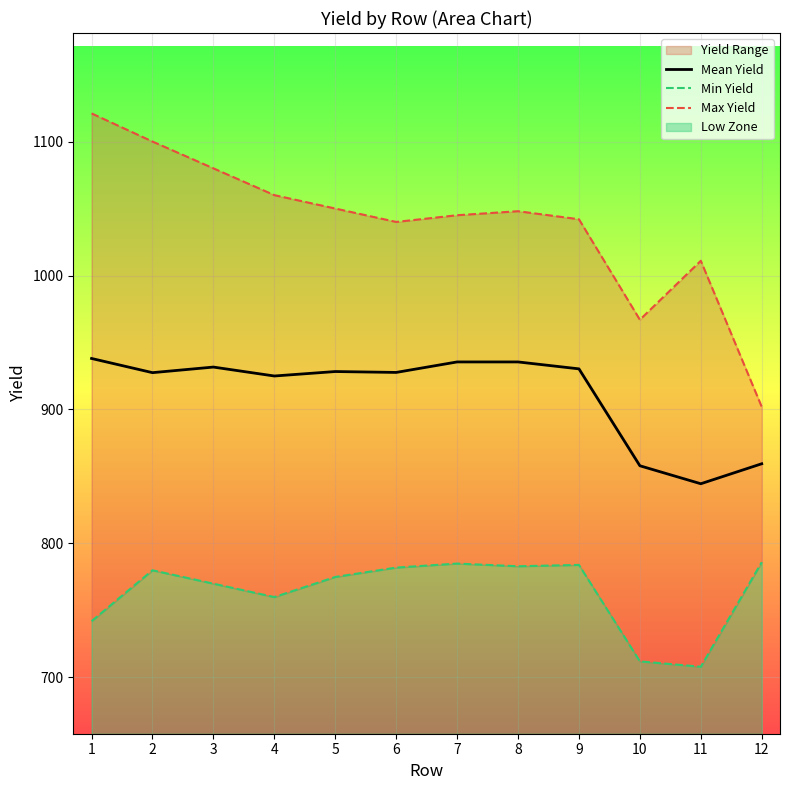

Reading right to left, transcribe all the data shown in this chart.

Mean Yield: 859.5	844.6	858.0	930.3	935.5	935.5	927.7	928.3	925.0	931.7	927.5	938.1
Min Yield: 786.0	708.0	712.0	784.0	783.0	785.0	782.0	775.0	760.0	770.0	780.0	742.0
Max Yield: 902.0	1011.0	967.0	1042.0	1048.0	1045.0	1040.0	1050.0	1060.0	1080.0	1100.0	1121.0